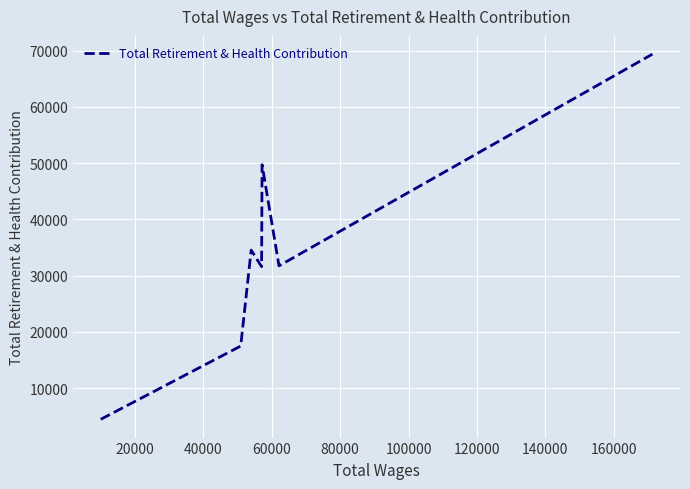

Is this an area chart (filled region under the line)?

No